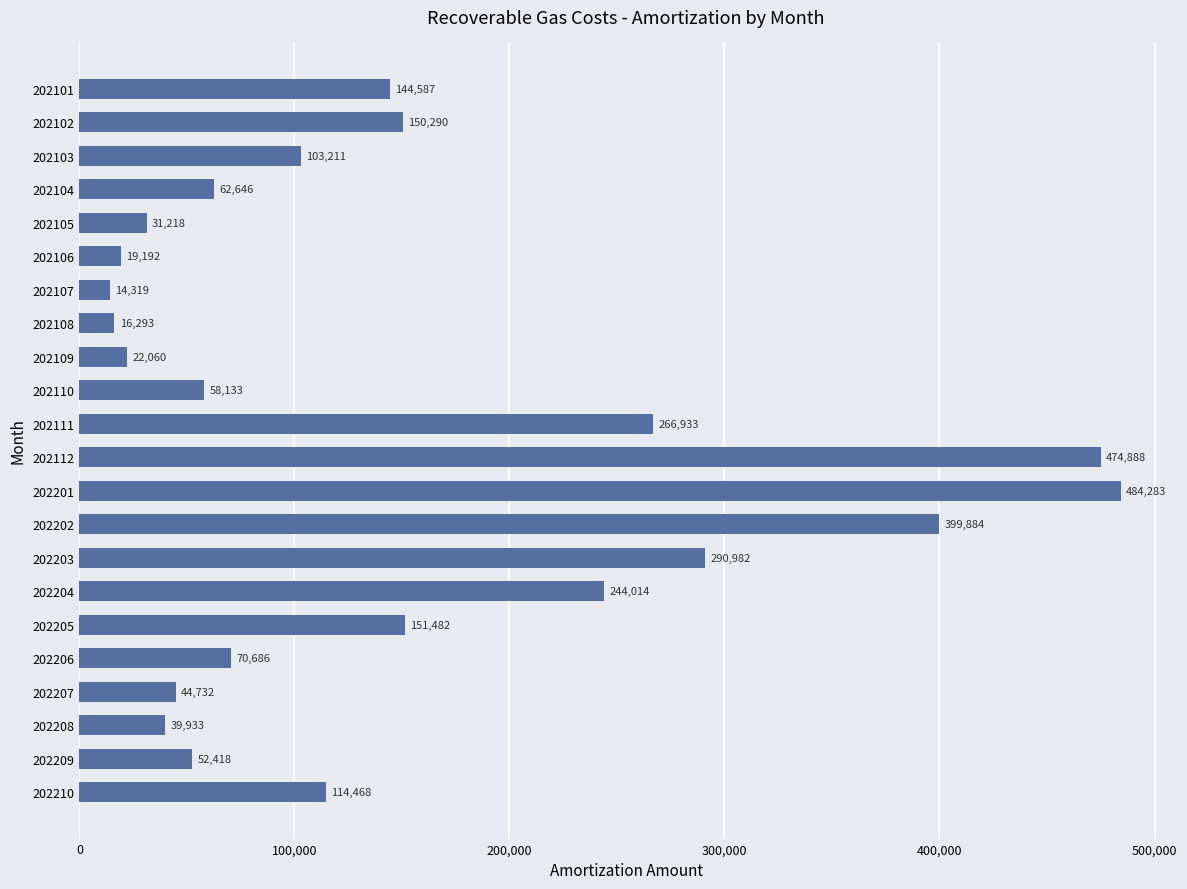

Are the bars horizontal?

Yes